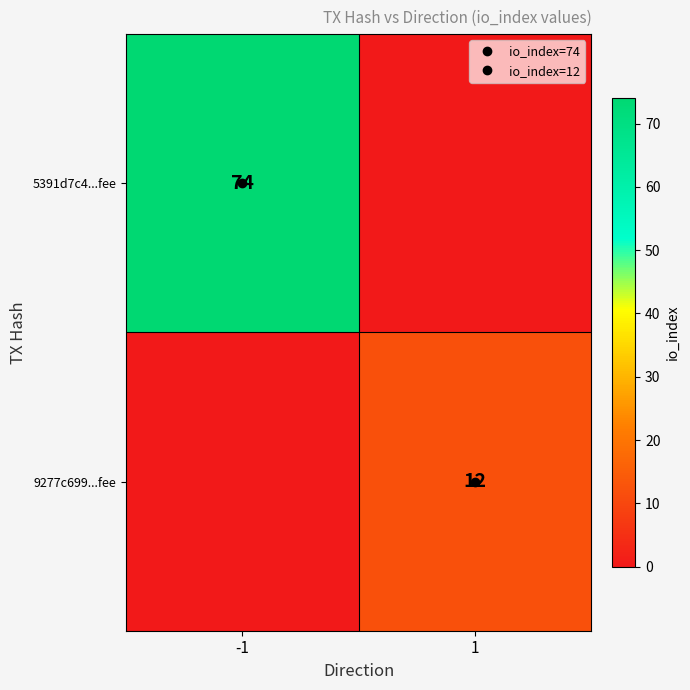

Rank the series by their average value, from lowest to highest.

9277c699...fee, 5391d7c4...fee